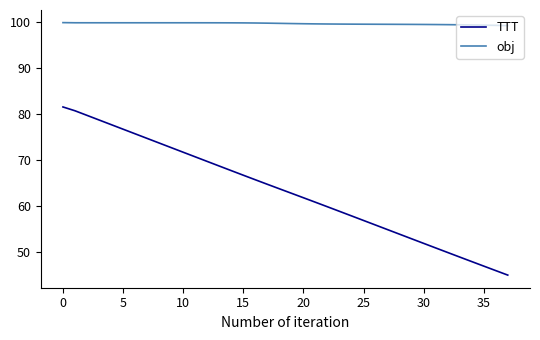

What is the difference between the maximum and minimum values in the TTT series?

36.5